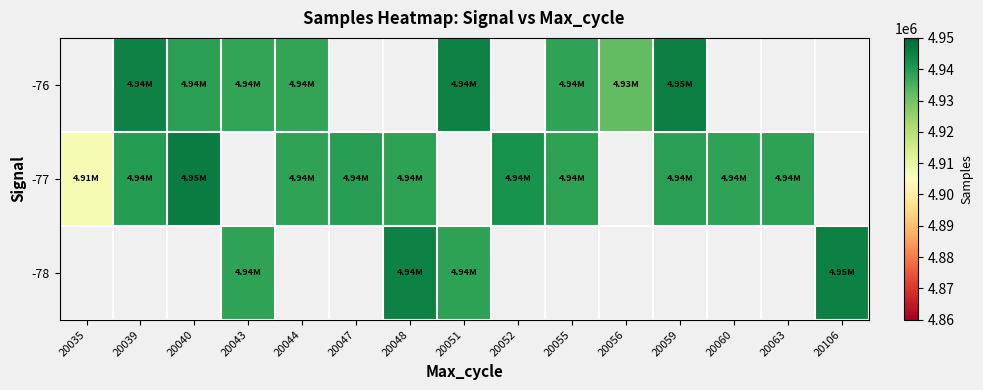

How many positive values does the -76 series have?

8